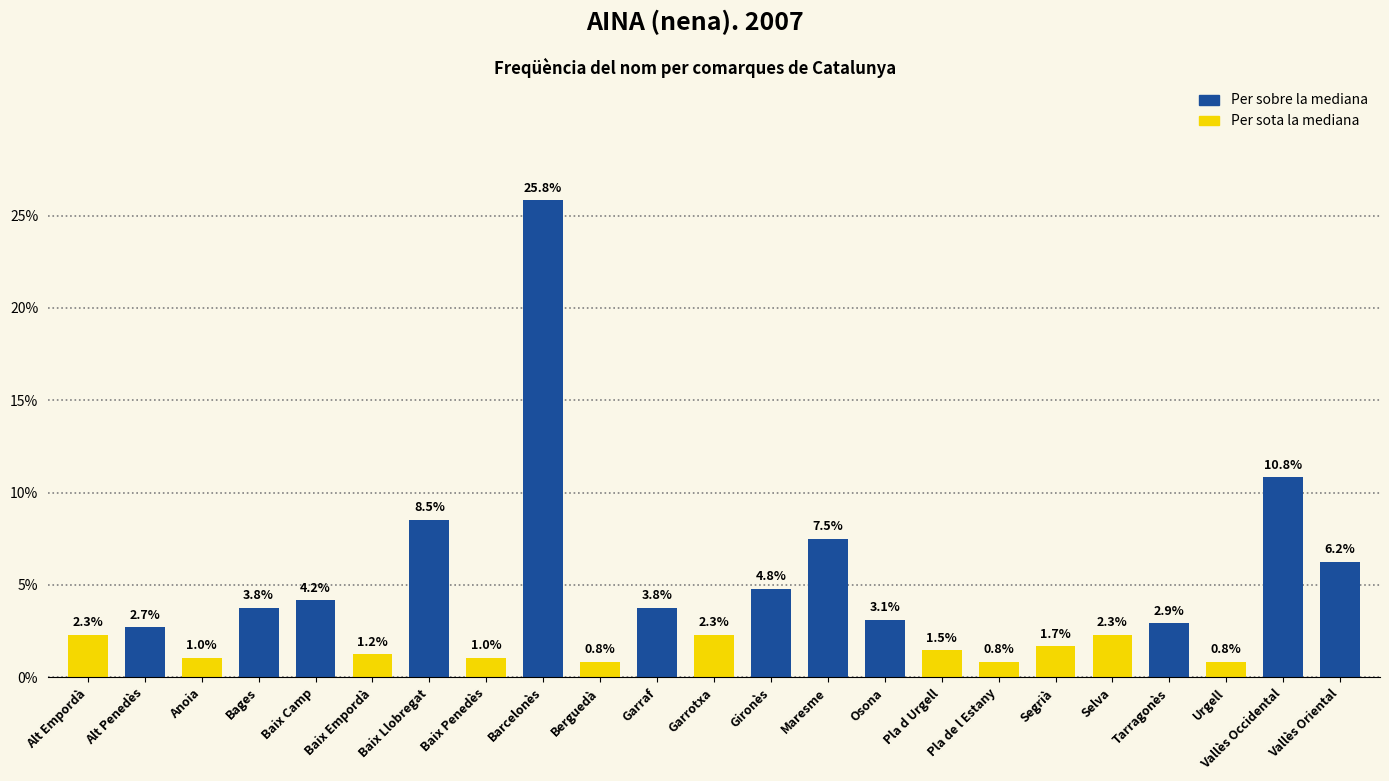

What position from the left is Vallès Oriental?

23